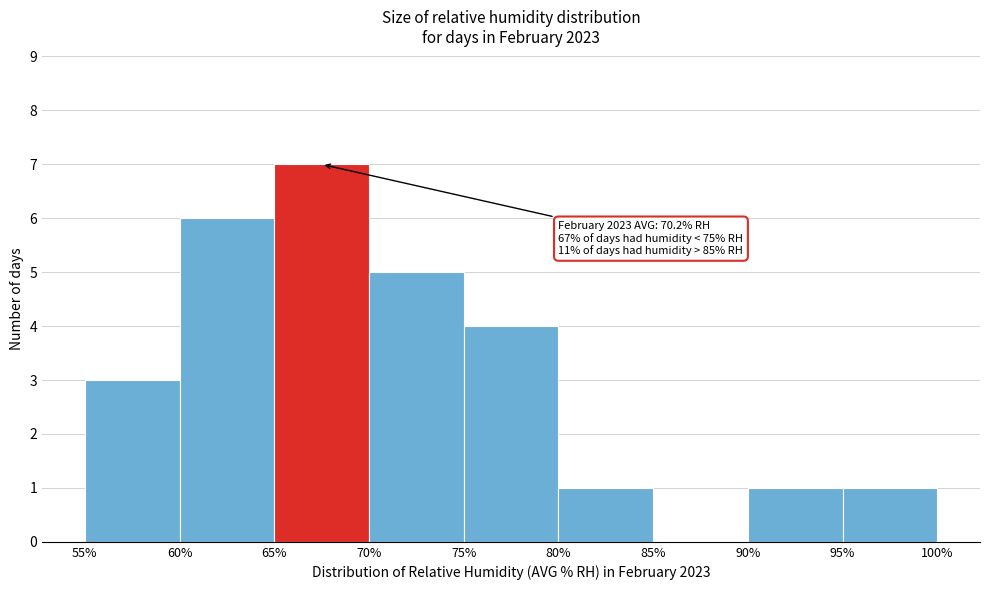

Over which range of the x-axis is the bar tallest?

65% to 70%